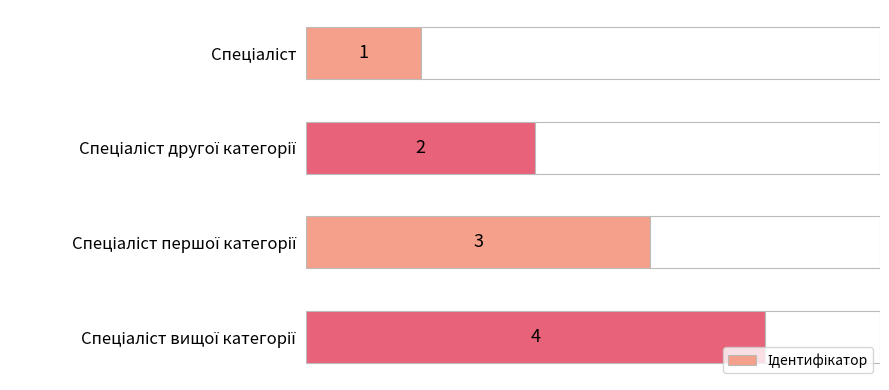

Are the bars grouped side by side (vs. stacked)?

No